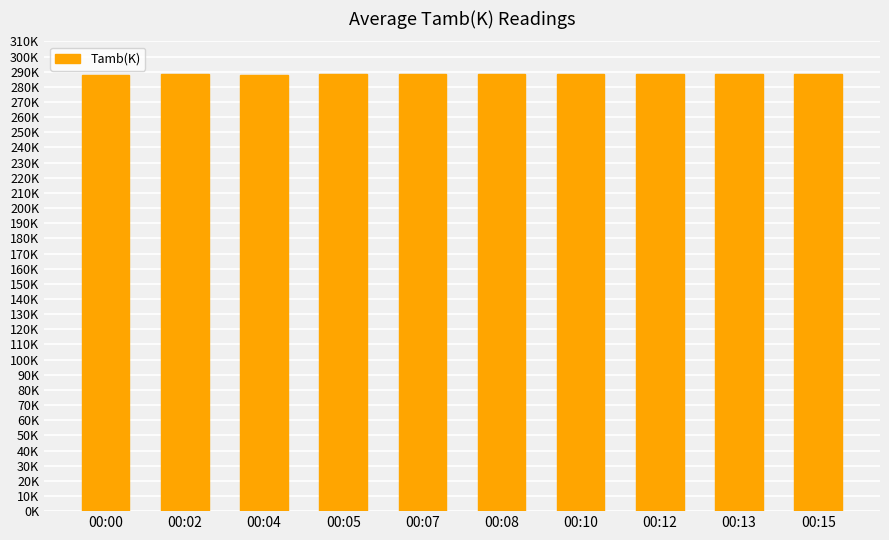

True or false: the data shows 288.2 at 00:08.

True